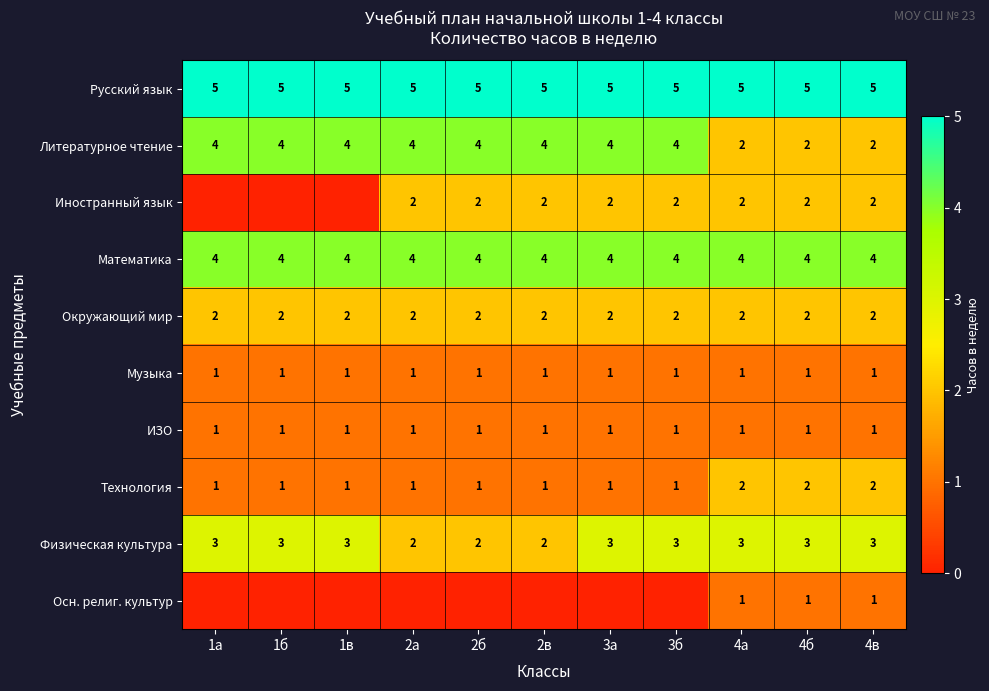

Is the value of Физическая культура at 4б greater than the value of Литературное чтение at 1б?

No